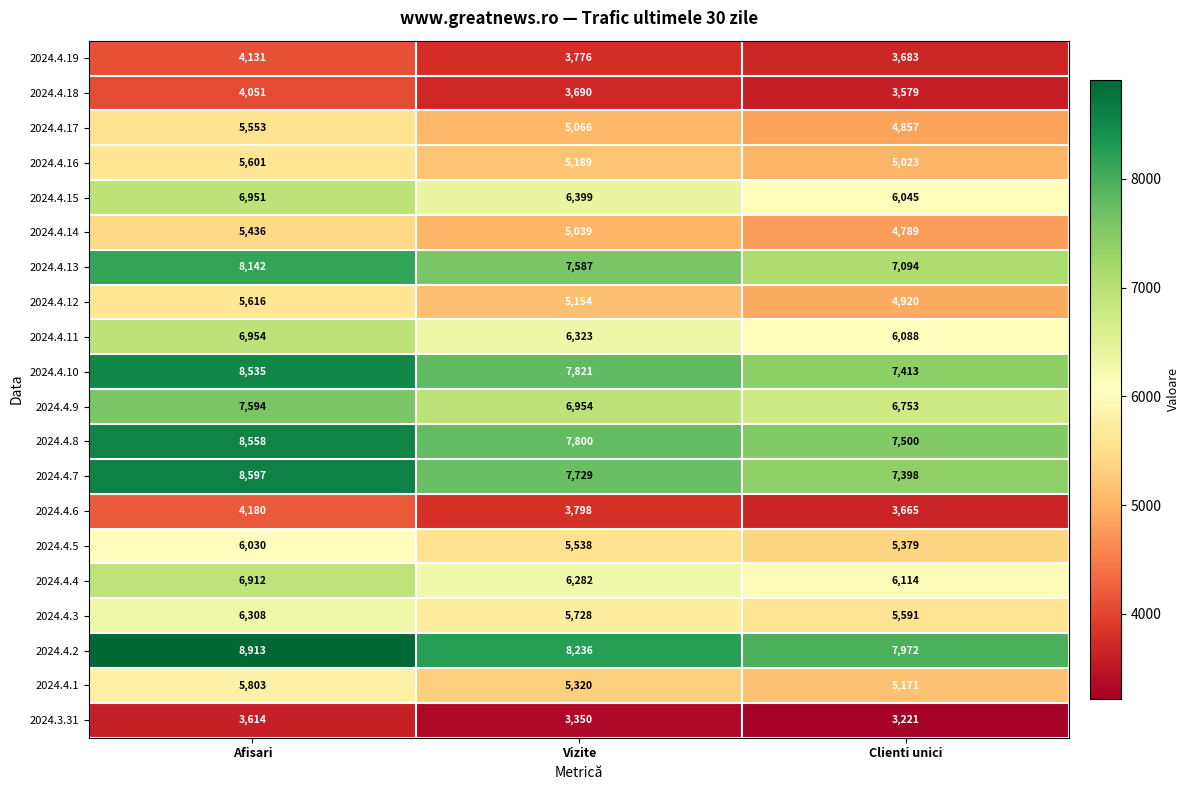

Which category has the lowest value across all series?

Clienti unici